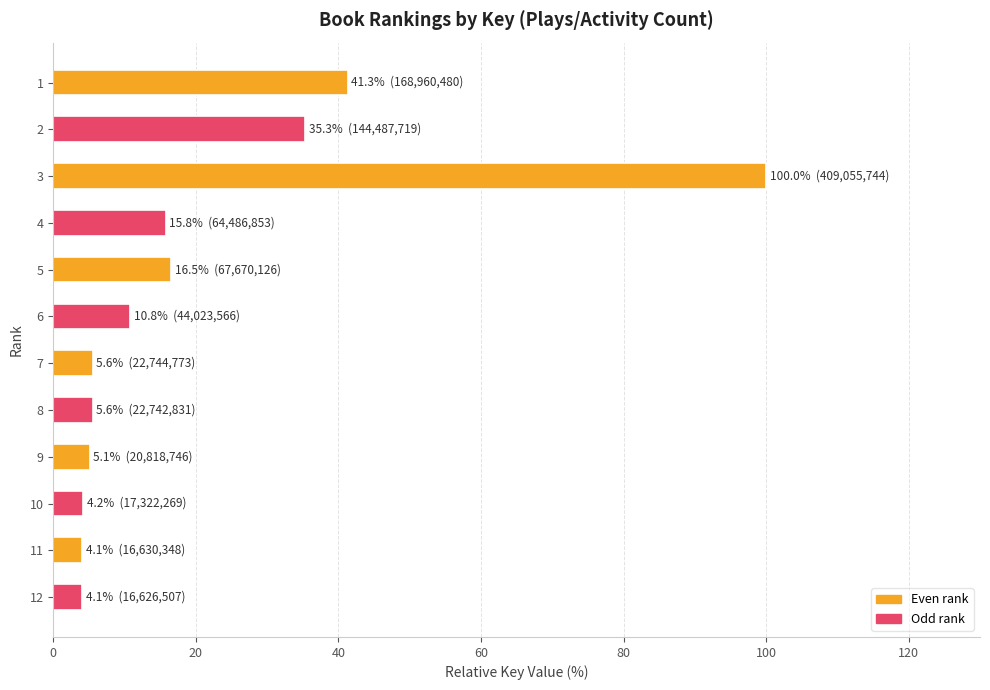

What is the value of the 12th bar from the top?

4.1